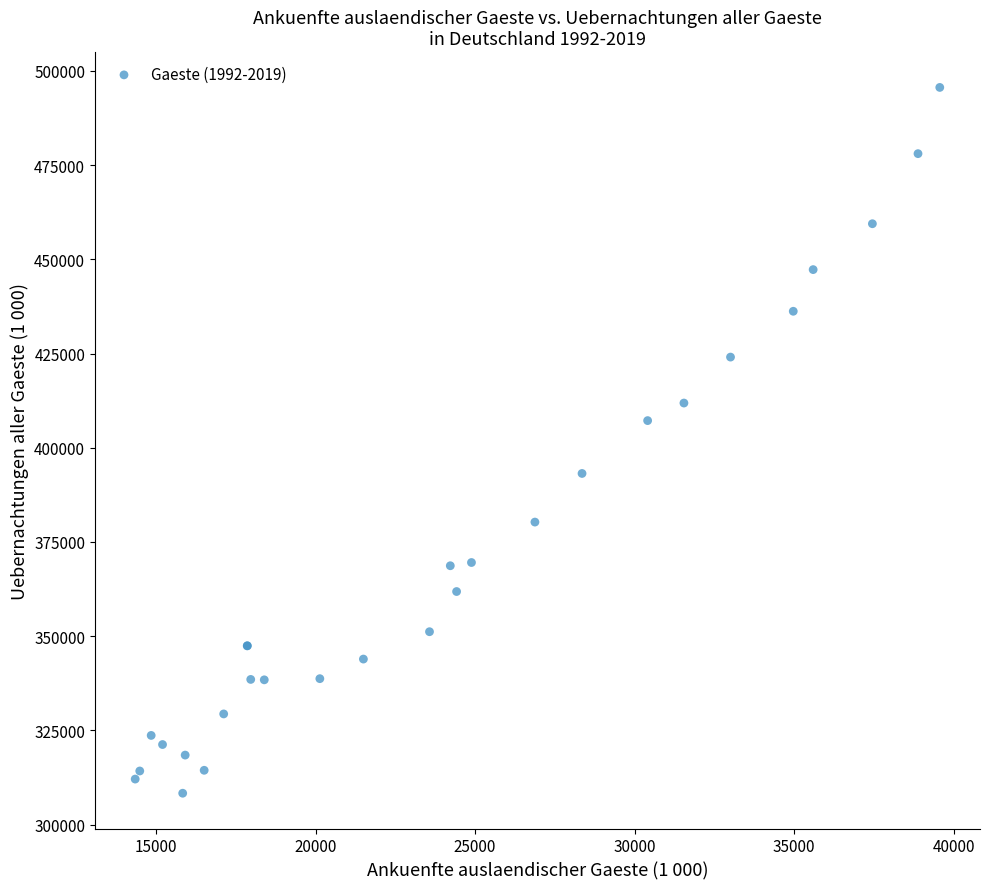

What Y value in the scatter plot is closest to 401969?

407203.0